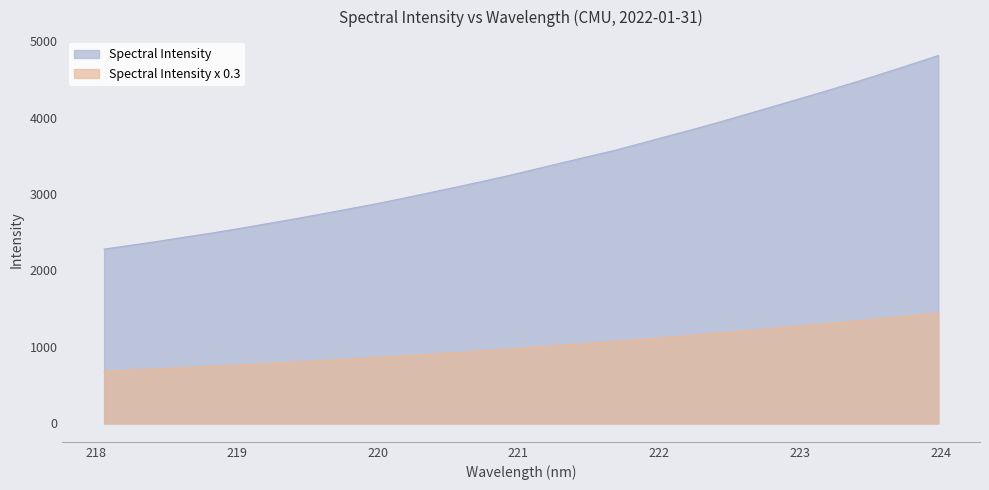

List the labels in order of value, smallest first.

218.0596, 218.2508, 218.442, 218.6332, 218.8244, 219.0156, 219.2067, 219.3979, 219.589, 219.7801, 219.9712, 220.1623, 220.3533, 220.5444, 220.7354, 220.9264, 221.1174, 221.3083, 221.4993, 221.6902, 221.8812, 222.0721, 222.263, 222.4538, 222.6447, 222.8355, 223.0264, 223.2172, 223.408, 223.5987, 223.7895, 223.9802